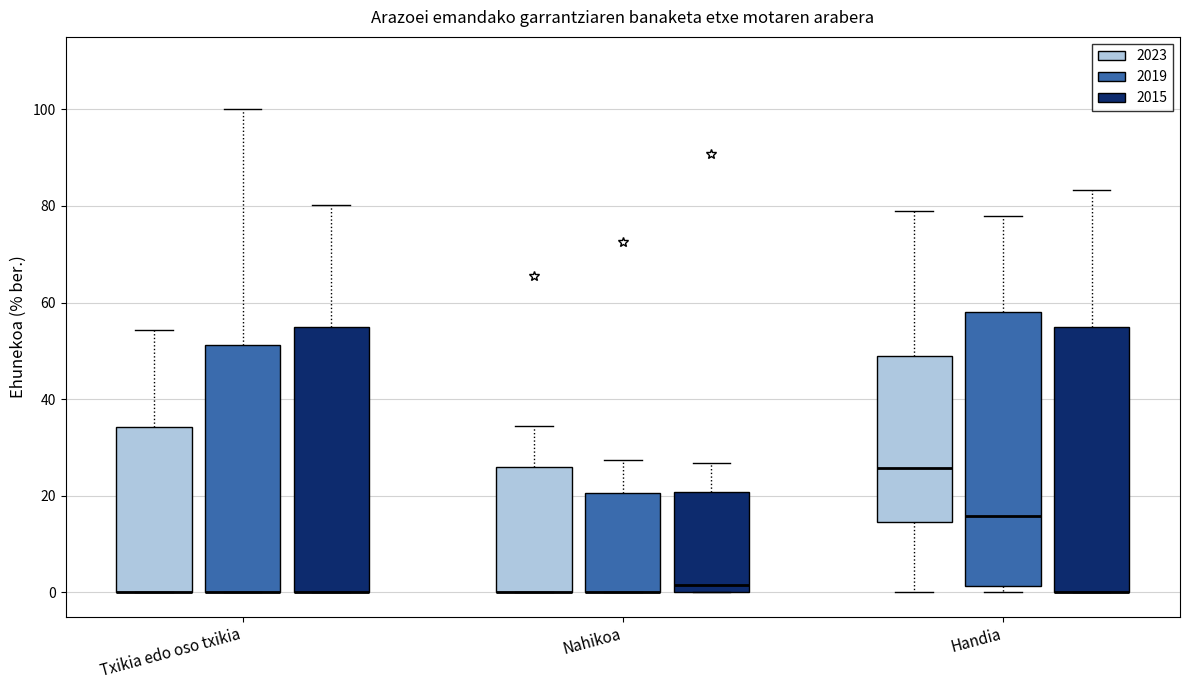

Where is the lower edge of the box for Handia (2019) on the y-axis? The values are not printed on the chart, so give them approximately, as read against the axis.

2